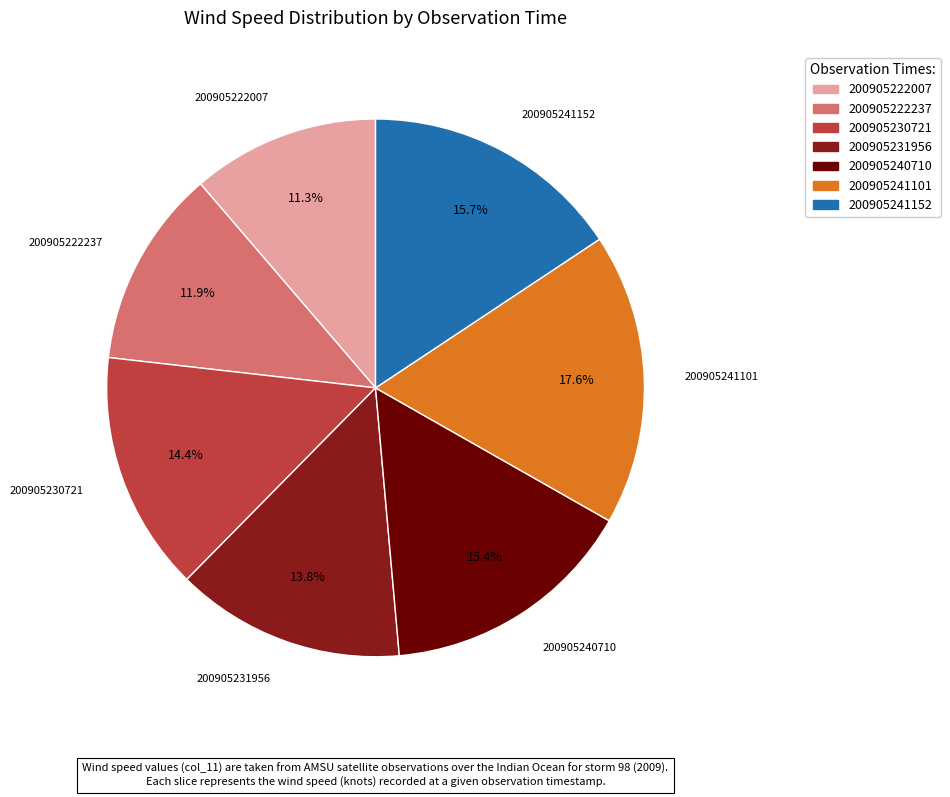

Which has a higher value, 200905222237 or 200905231956?

200905231956